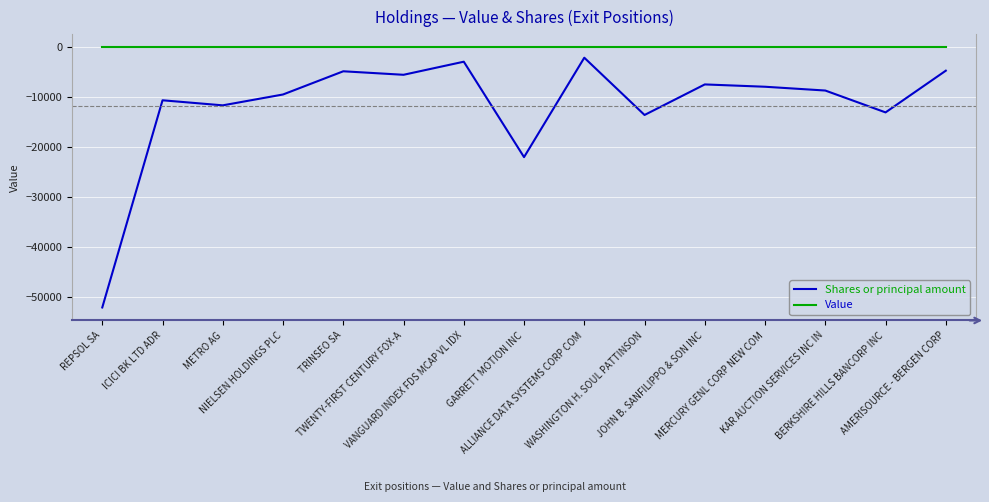

What is the minimum value for Shares or principal amount?

-52016